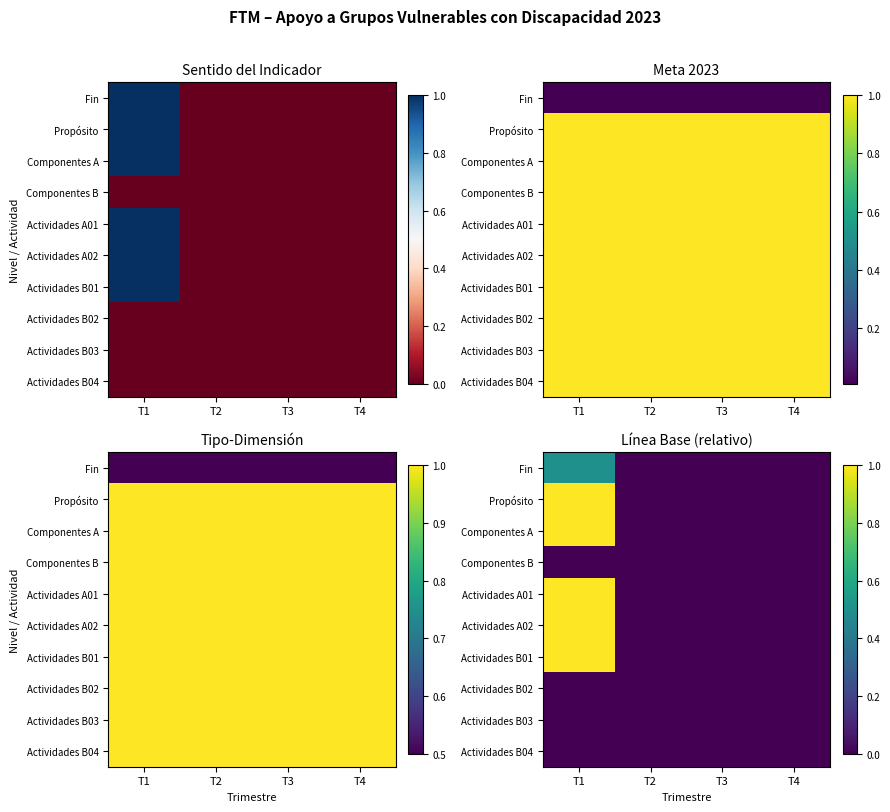

At T1, list the series in order from smallest to largest.

Componentes B, Actividades B02, Actividades B03, Actividades B04, Fin, Propósito, Componentes A, Actividades A01, Actividades A02, Actividades B01